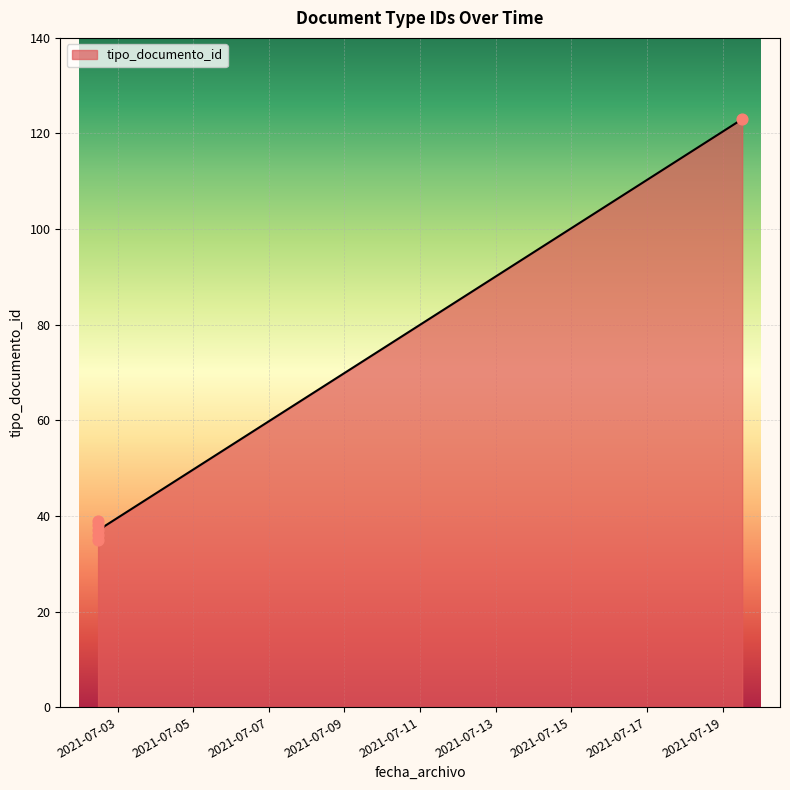

Between 2021-07-02 11:39:31 and 2021-07-02 11:39:31, which is larger?

2021-07-02 11:39:31